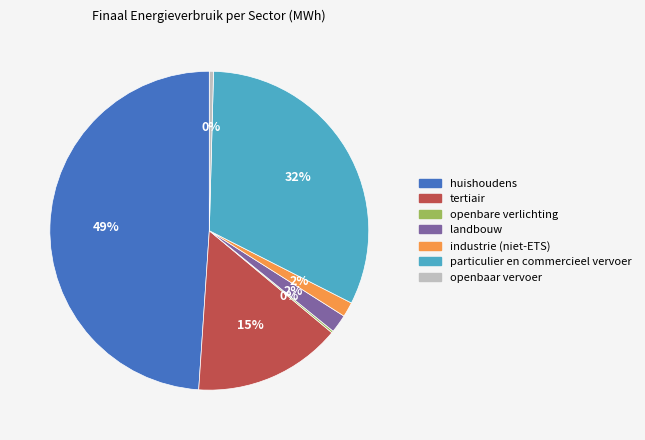

Is there a majority slice in this chart?

No